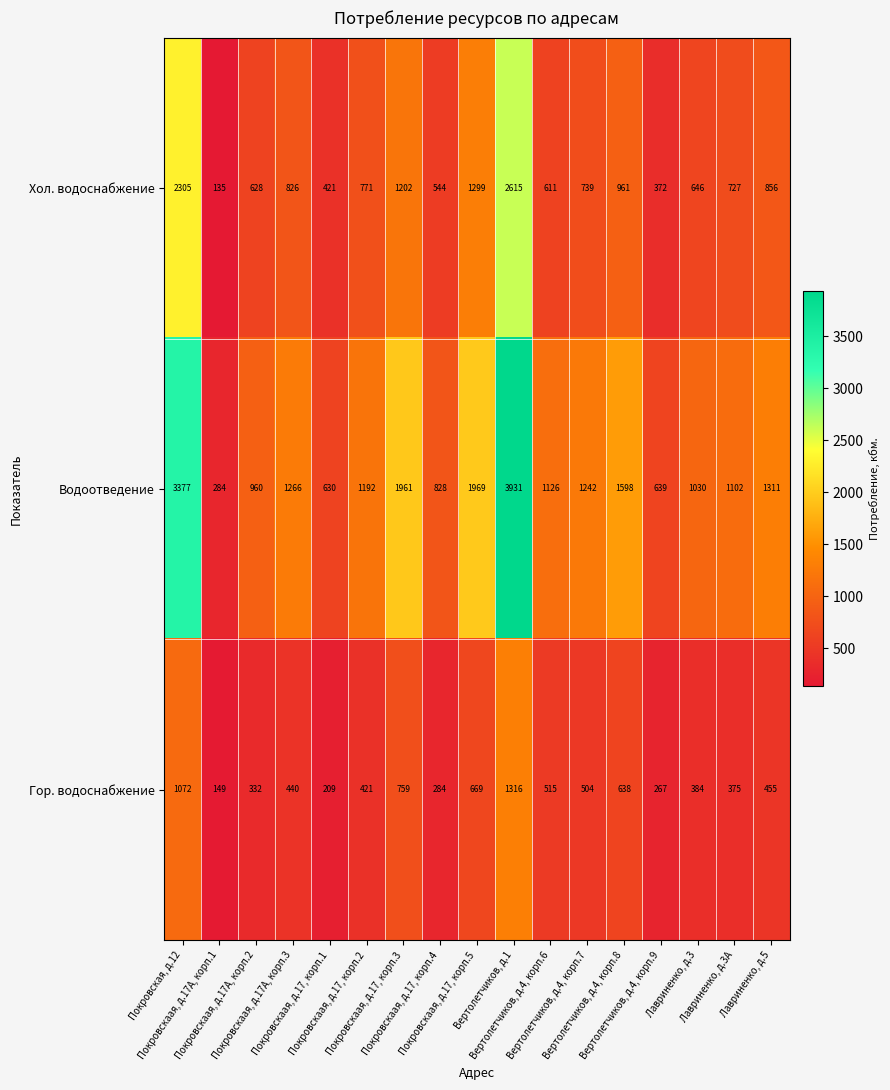

At Покровская, д.12, list the series in order from largest to smallest.

Водоотведение, Хол. водоснабжение, Гор. водоснабжение